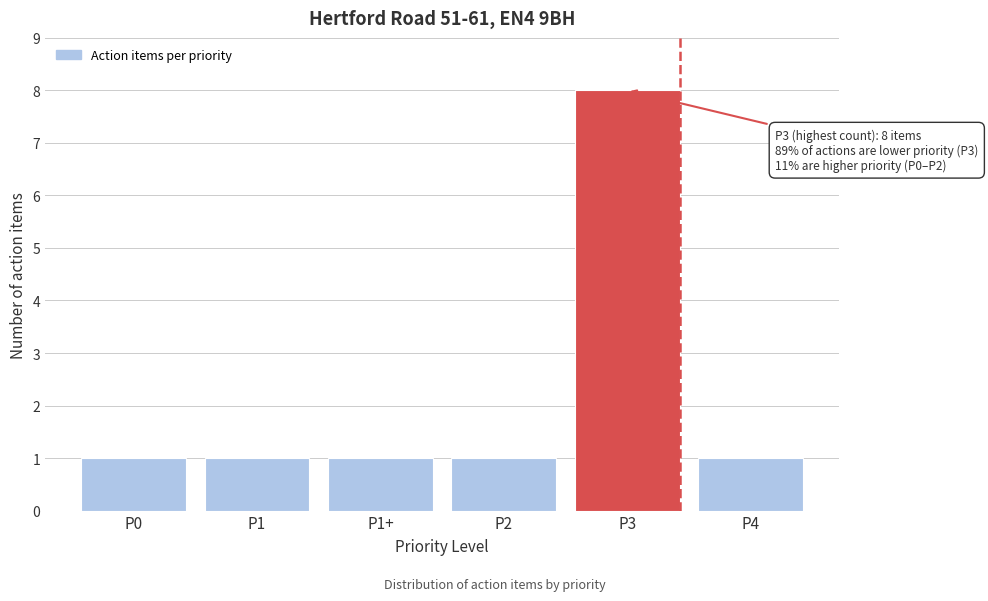

Reading left to right, extract all data points from this chart.

P0=1	P1=1	P1+=1	P2=1	P3=8	P4=1